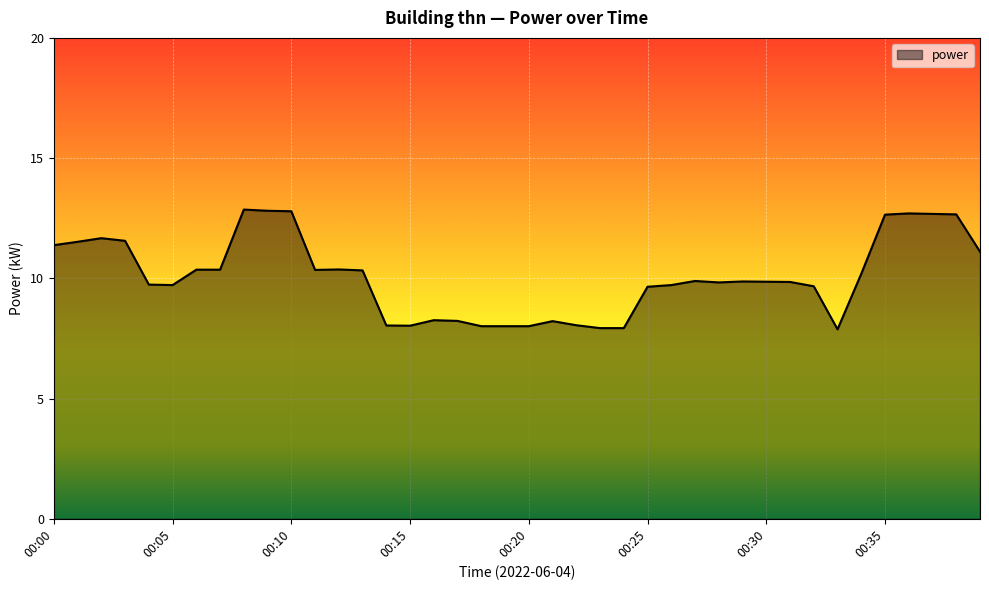

How many lines are shown in the chart?

1